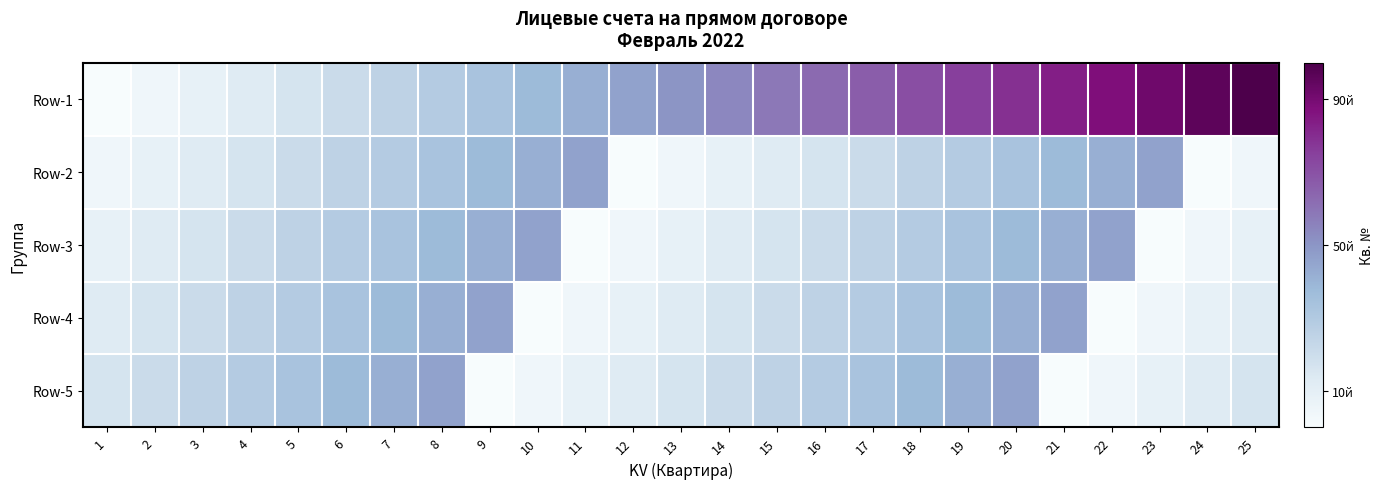

Reading right to left, extract all data points from this chart.

Row-1: 25=25	24=24	23=23	22=22	21=21	20=20	19=19	18=18	17=17	16=16	15=15	14=14	13=13	12=12	11=11	10=10	9=9	8=8	7=7	6=6	5=5	4=4	3=3	2=2	1=1
Row-2: 25=2	24=1	23=12	22=11	21=10	20=9	19=8	18=7	17=6	16=5	15=4	14=3	13=2	12=1	11=12	10=11	9=10	8=9	7=8	6=7	5=6	4=5	3=4	2=3	1=2
Row-3: 25=3	24=2	23=1	22=12	21=11	20=10	19=9	18=8	17=7	16=6	15=5	14=4	13=3	12=2	11=1	10=12	9=11	8=10	7=9	6=8	5=7	4=6	3=5	2=4	1=3
Row-4: 25=4	24=3	23=2	22=1	21=12	20=11	19=10	18=9	17=8	16=7	15=6	14=5	13=4	12=3	11=2	10=1	9=12	8=11	7=10	6=9	5=8	4=7	3=6	2=5	1=4
Row-5: 25=5	24=4	23=3	22=2	21=1	20=12	19=11	18=10	17=9	16=8	15=7	14=6	13=5	12=4	11=3	10=2	9=1	8=12	7=11	6=10	5=9	4=8	3=7	2=6	1=5